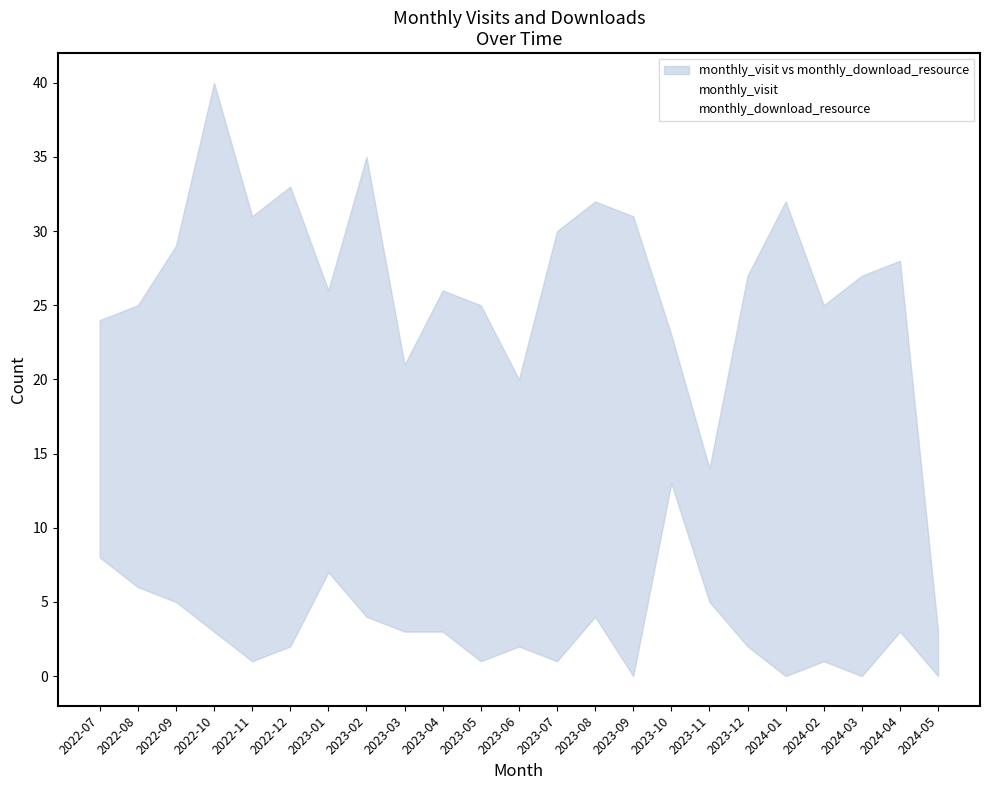

Rank the series by their average value, from highest to lowest.

monthly_visit, monthly_download_resource